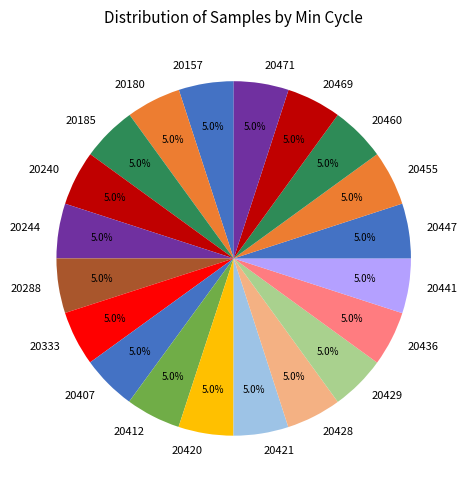

Approximately how many times larger is the value at 20469 compared to 20441?

1.0